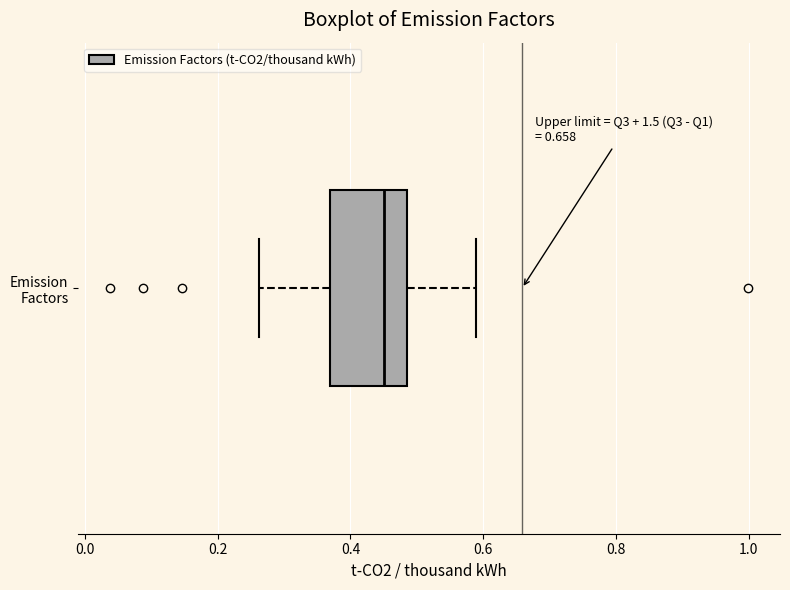

Where does the right whisker of the box for Emission Factors end on the x-axis? The values are not printed on the chart, so give them approximately, as read against the axis.

0.58